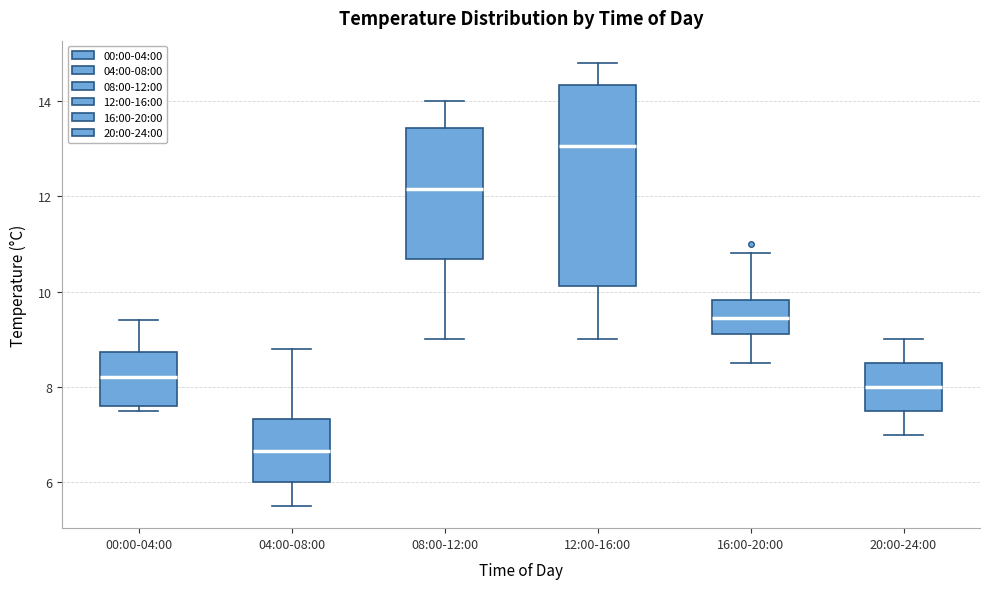

Which box is the tallest, from its lower edge to its upper edge?

12:00-16:00